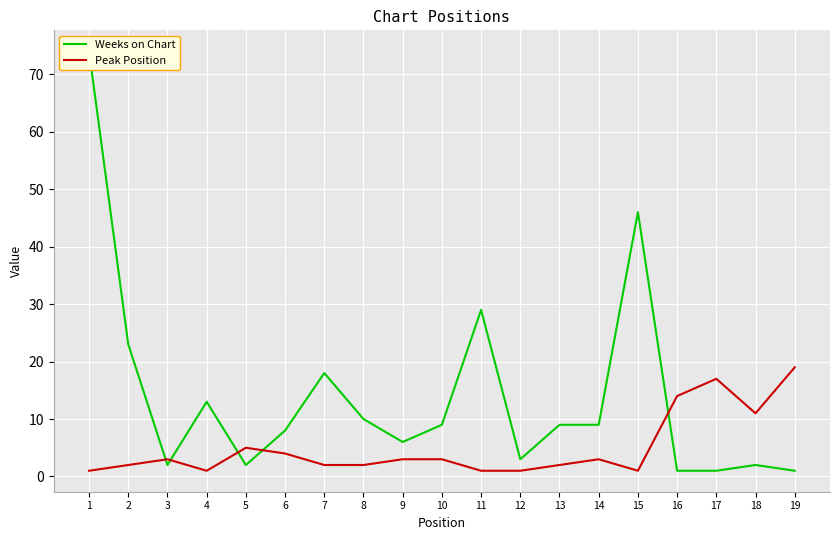

Reading left to right, what are all the values shown in this chart?

Weeks on Chart: 74	23	2	13	2	8	18	10	6	9	29	3	9	9	46	1	1	2	1
Peak Position: 1	2	3	1	5	4	2	2	3	3	1	1	2	3	1	14	17	11	19